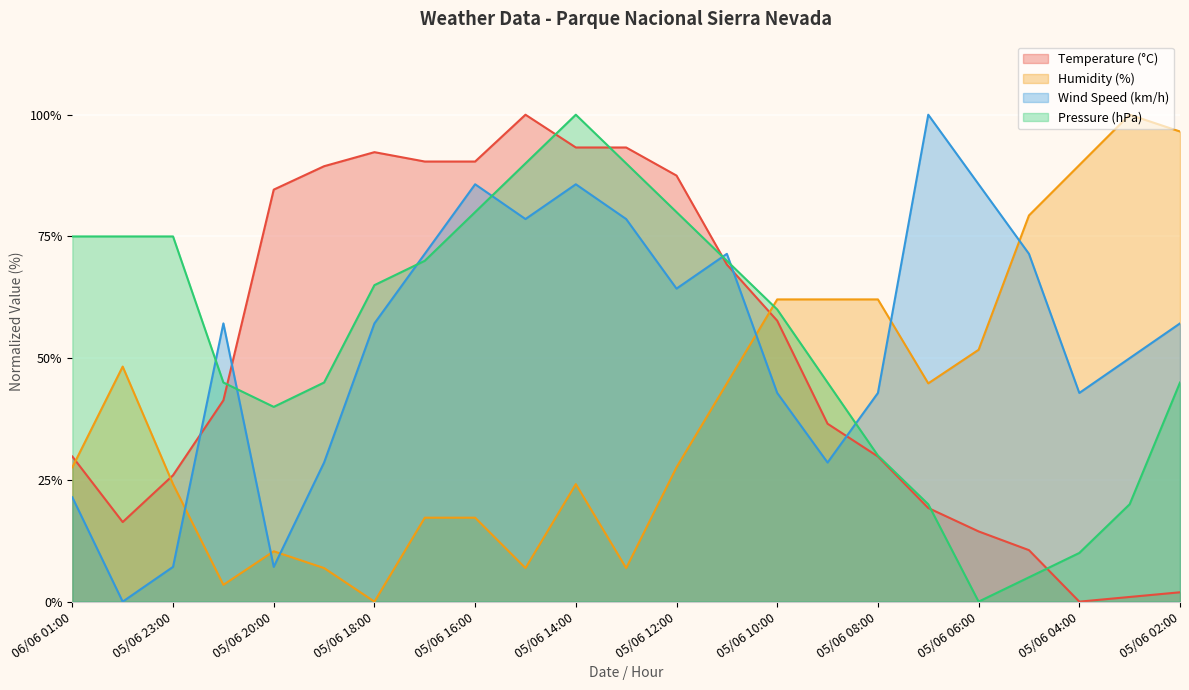

At which category does Temperature (°C) reach its first local valley?

06/06 00:00